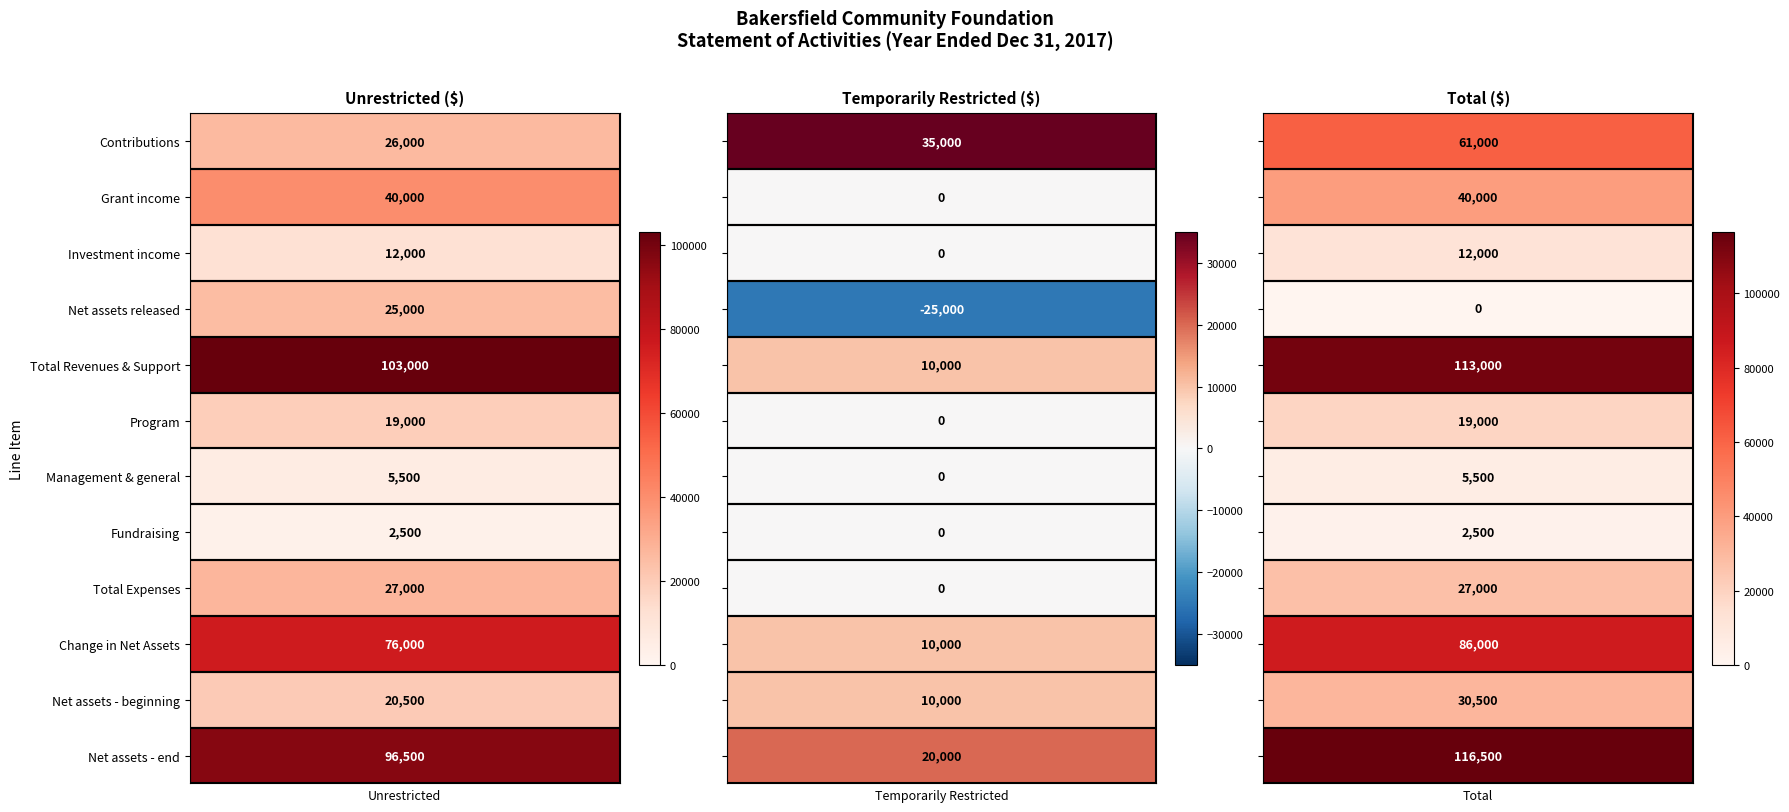

Reading right to left, transcribe all the data shown in this chart.

Unrestricted: 96500	20500	76000	27000	2500	5500	19000	103000	25000	12000	40000	26000
Temporarily Restricted: 20000	10000	10000	0	0	0	0	10000	-25000	0	0	35000
Total: 116500	30500	86000	27000	2500	5500	19000	113000	0	12000	40000	61000